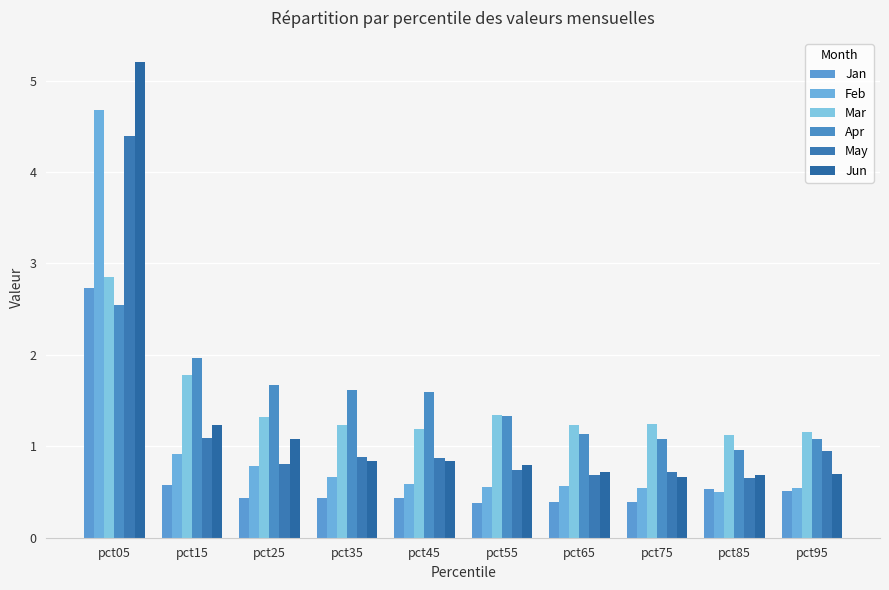

What is the difference between the Jan values at pct35 and pct15?

0.1